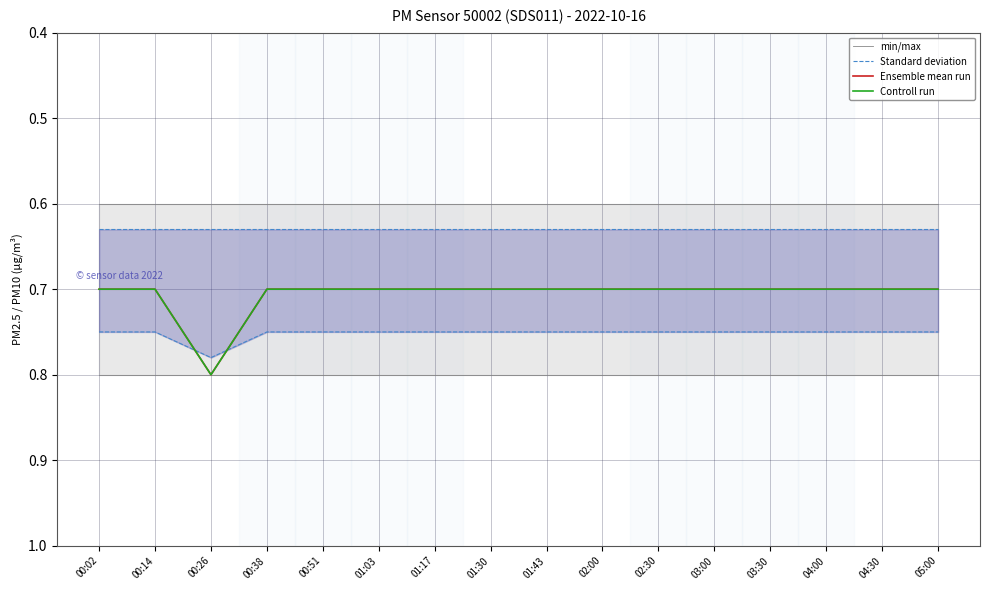

Reading left to right, list all the values displayed in this chart.

min/max: 0.8	0.8	0.8	0.8	0.8	0.8	0.8	0.8	0.8	0.8	0.8	0.8	0.8	0.8	0.8	0.8
Standard deviation: 0.6	0.6	0.6	0.6	0.6	0.6	0.6	0.6	0.6	0.6	0.6	0.6	0.6	0.6	0.6	0.6
Ensemble mean run: 0.7	0.7	0.8	0.7	0.7	0.7	0.7	0.7	0.7	0.7	0.7	0.7	0.7	0.7	0.7	0.7
Controll run: 0.7	0.7	0.8	0.7	0.7	0.7	0.7	0.7	0.7	0.7	0.7	0.7	0.7	0.7	0.7	0.7